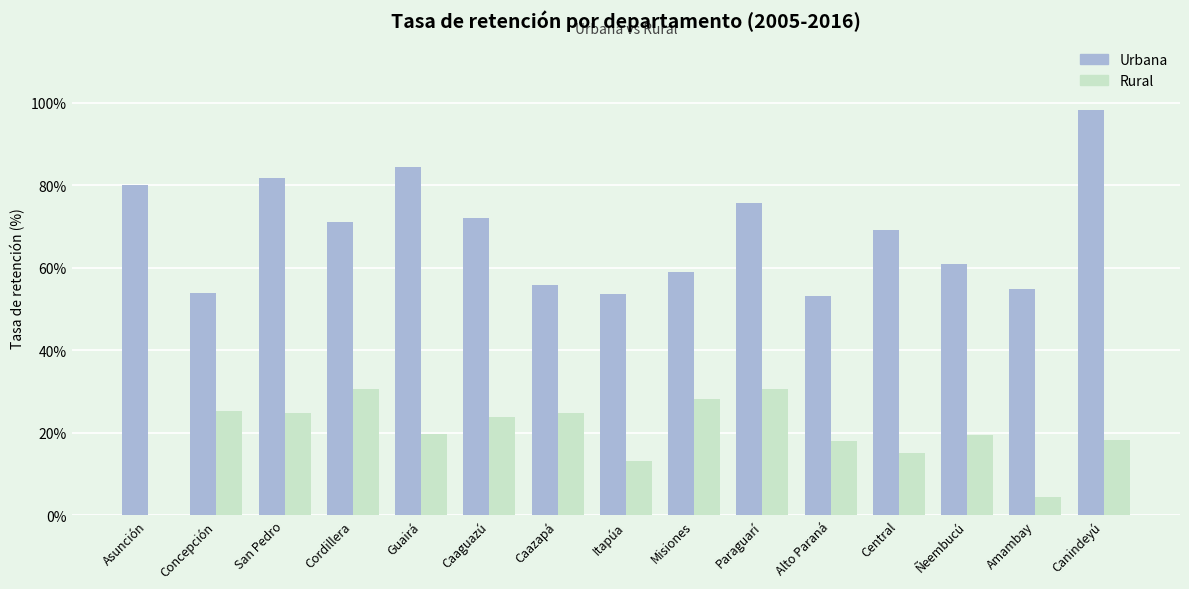

Which series has the largest total across all categories?

Urbana